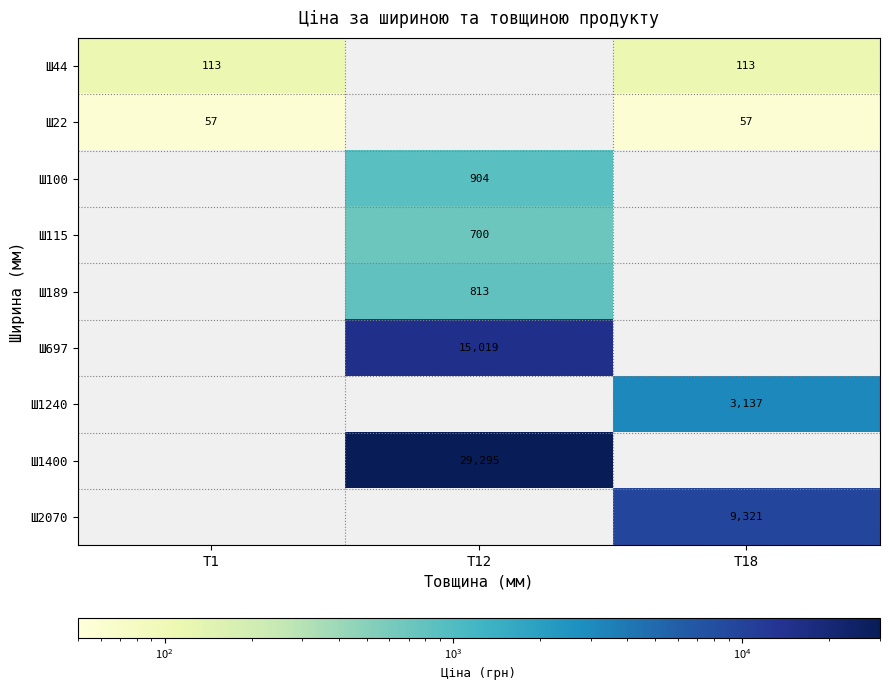

Between Т1 and Т12, which is larger?

Т12